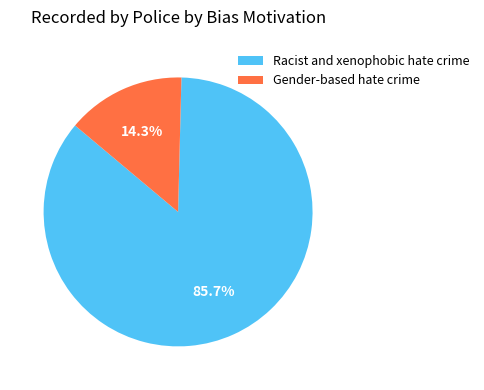

Count the number of slices in the pie.

2